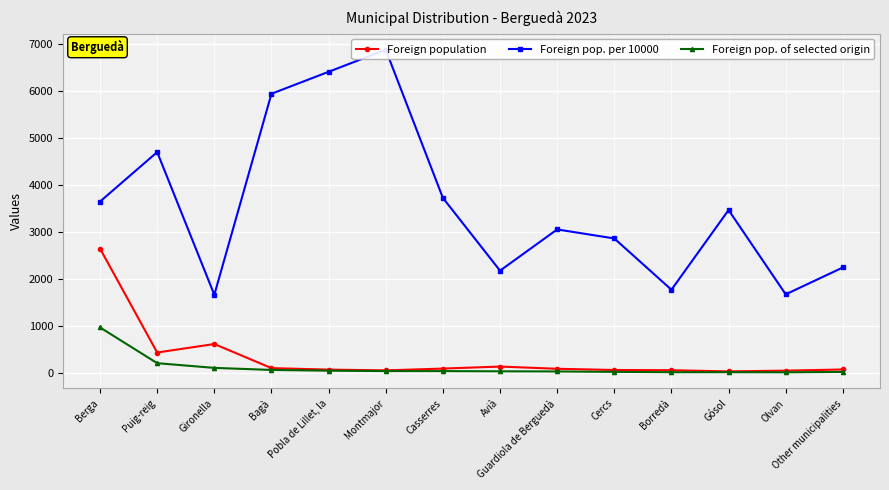

True or false: Foreign pop. per 10000 and Foreign pop. of selected origin intersect in this chart.

False